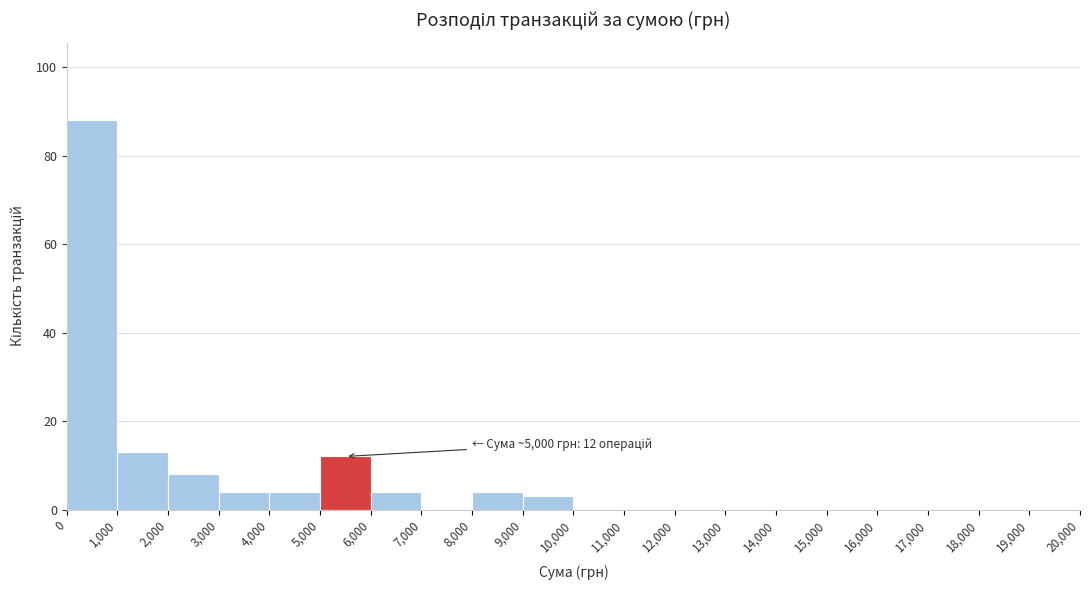

Which range on the x-axis has the tallest bar?

0 to 1,000